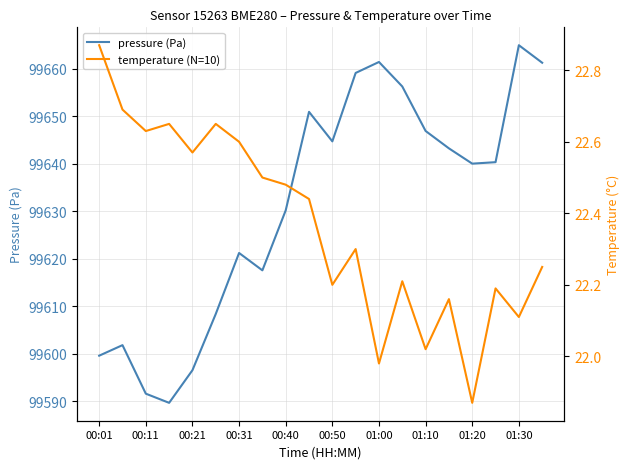

Count the number of categories in the chart.

20